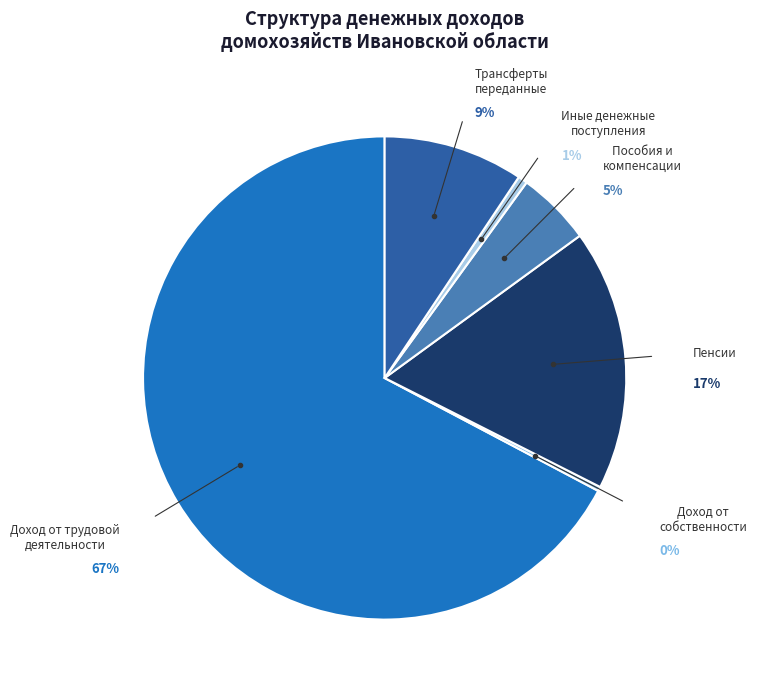

Is there a majority slice in this chart?

Yes